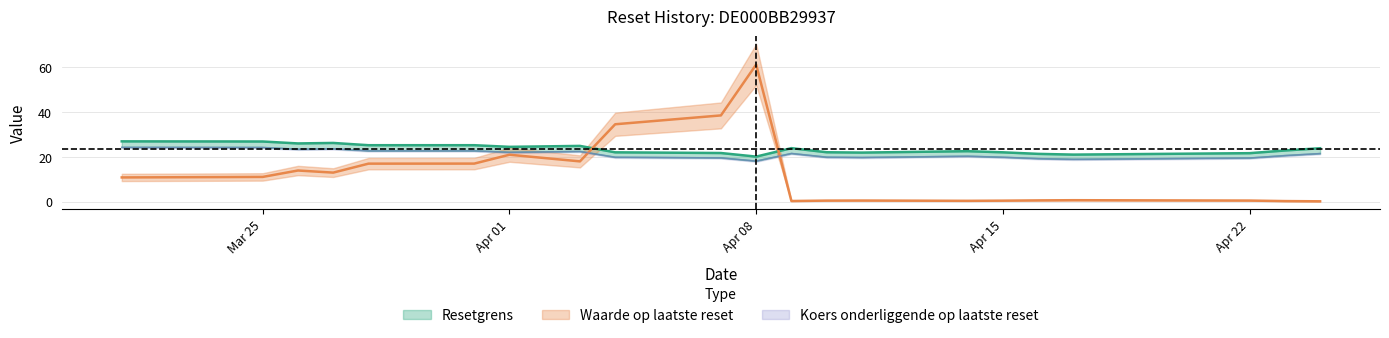

What is the total value across all series at 2025-04-03?

65.3